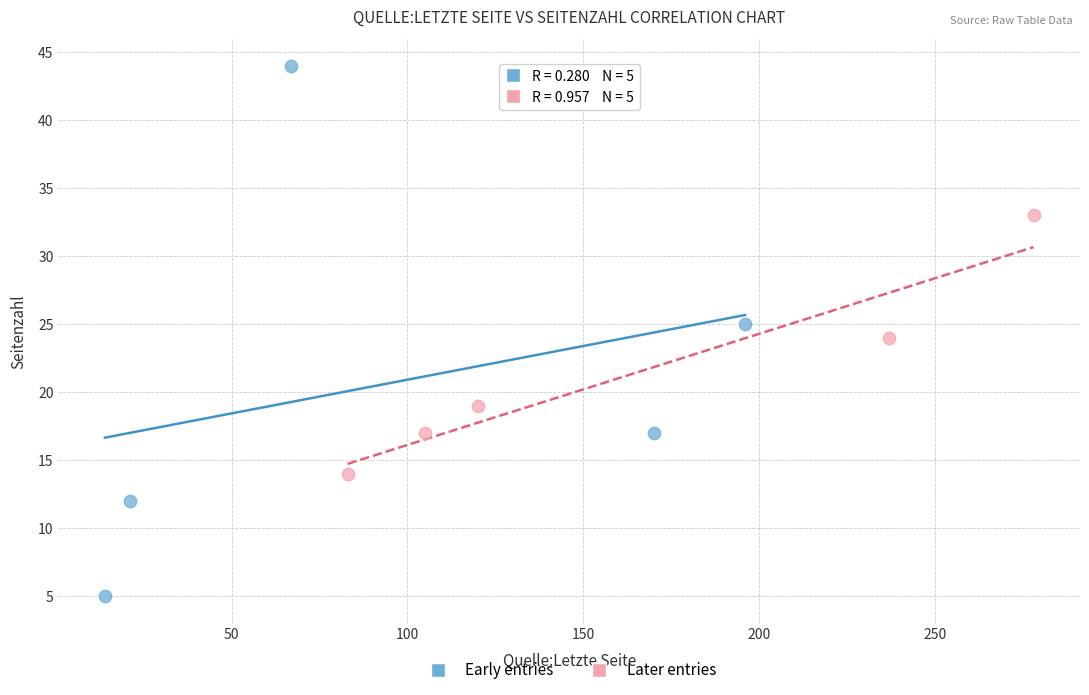

Which series has the widest spread of Y values?

Early entries